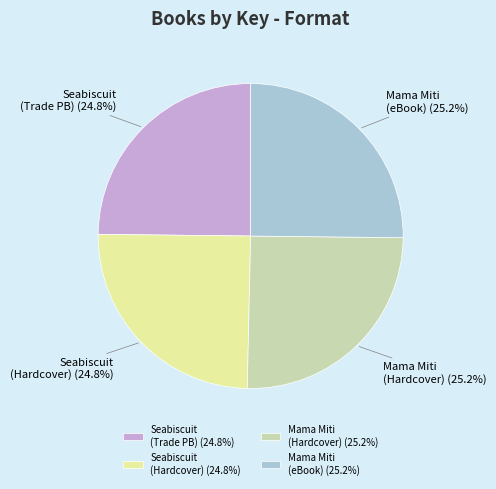

Does any single category account for the majority?

No